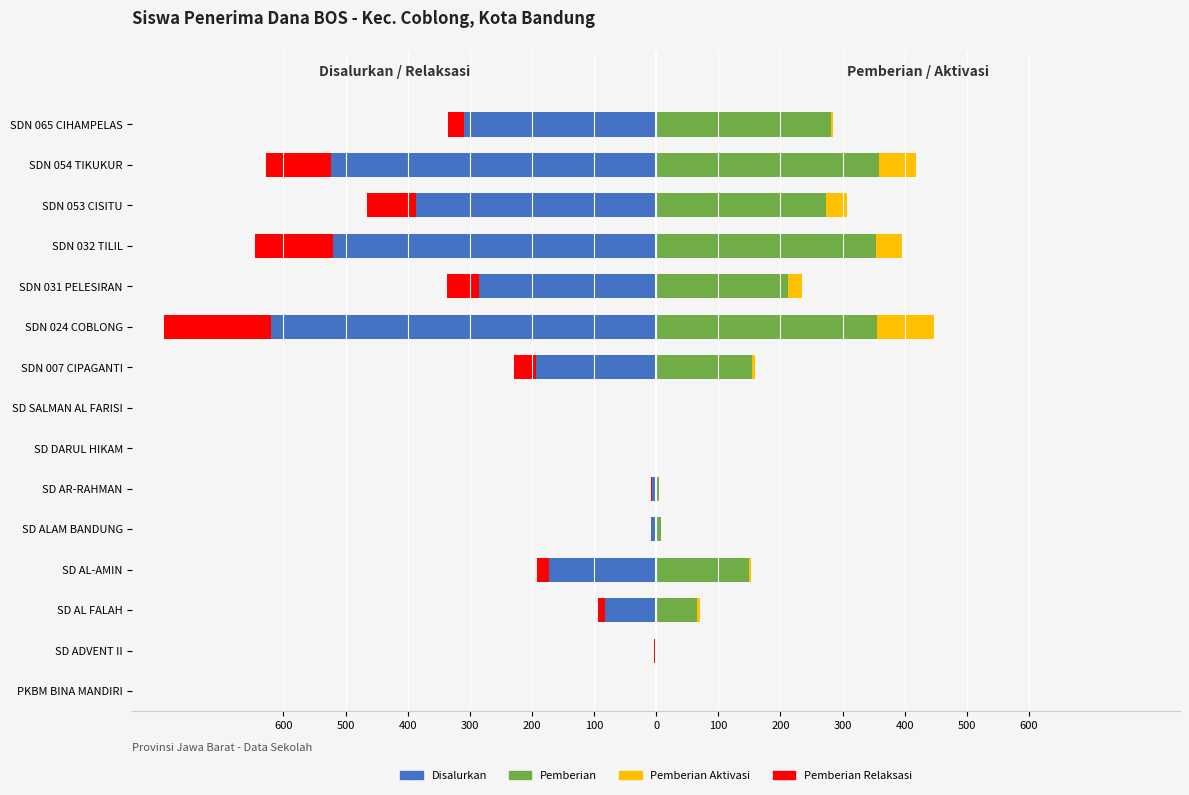

Is it true that Disalurkan equals -521 at SDN 032 TILIL?

True